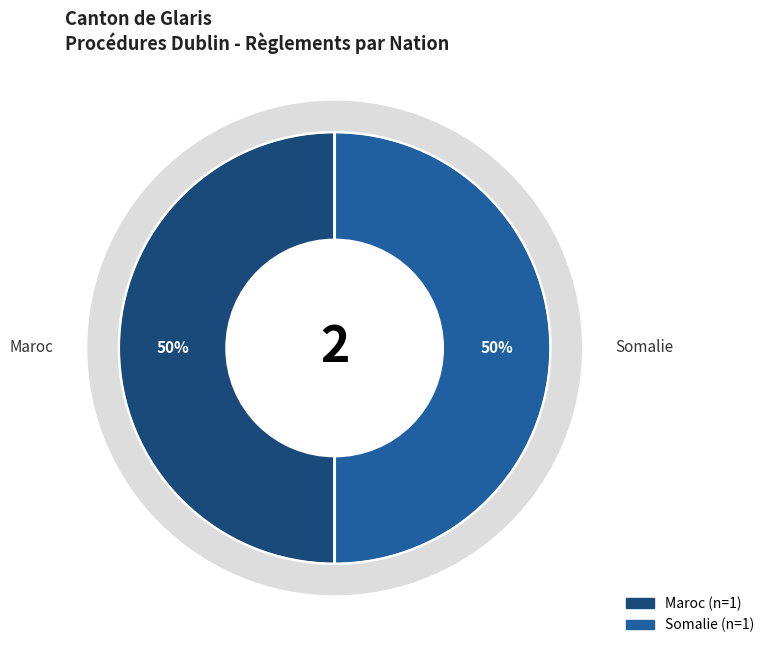

What percentage is NOT represented by Amérique?

100.0%